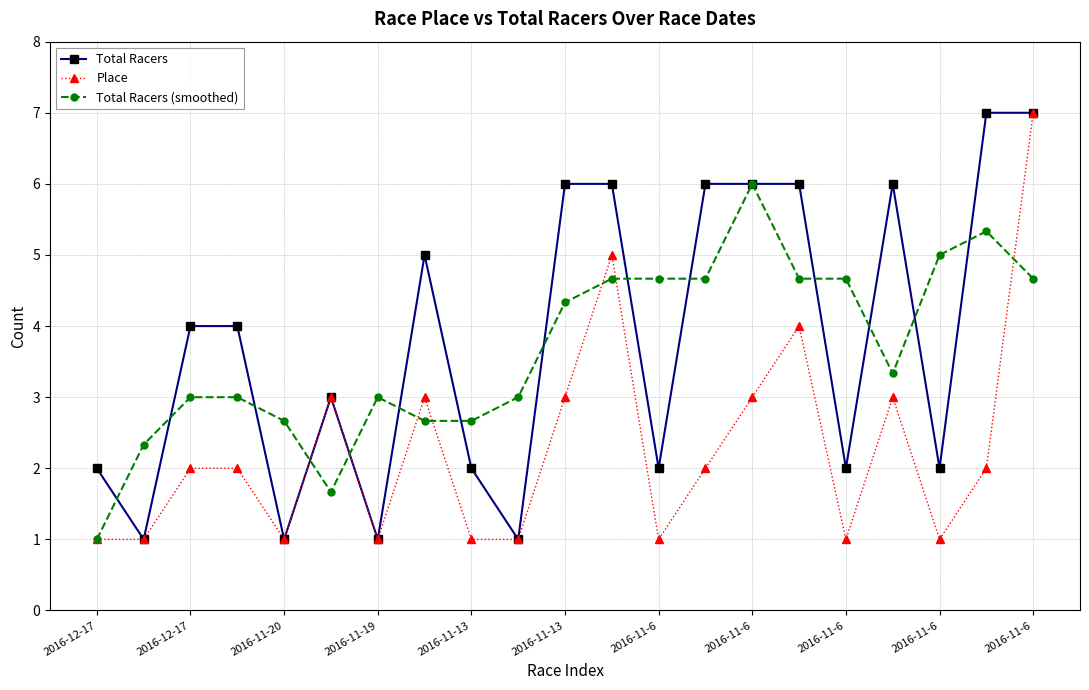

Which series has the largest total across all categories?

Total Racers